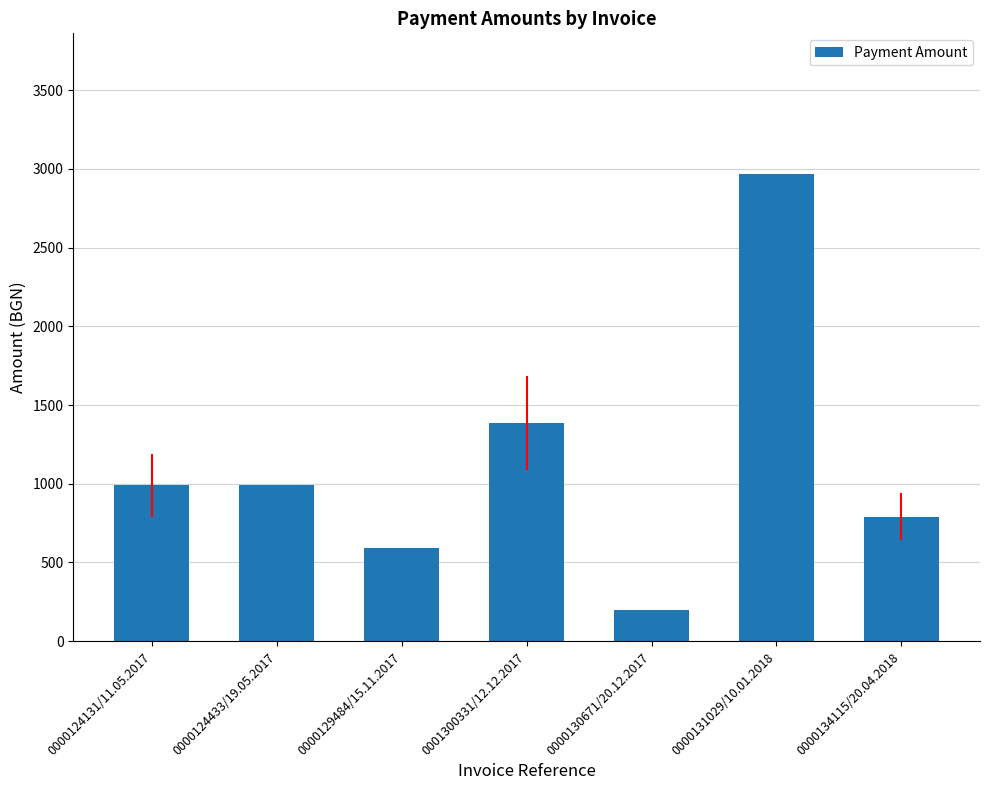

Is it true that the value at 0000131029/10.01.2018 is 5042?

False